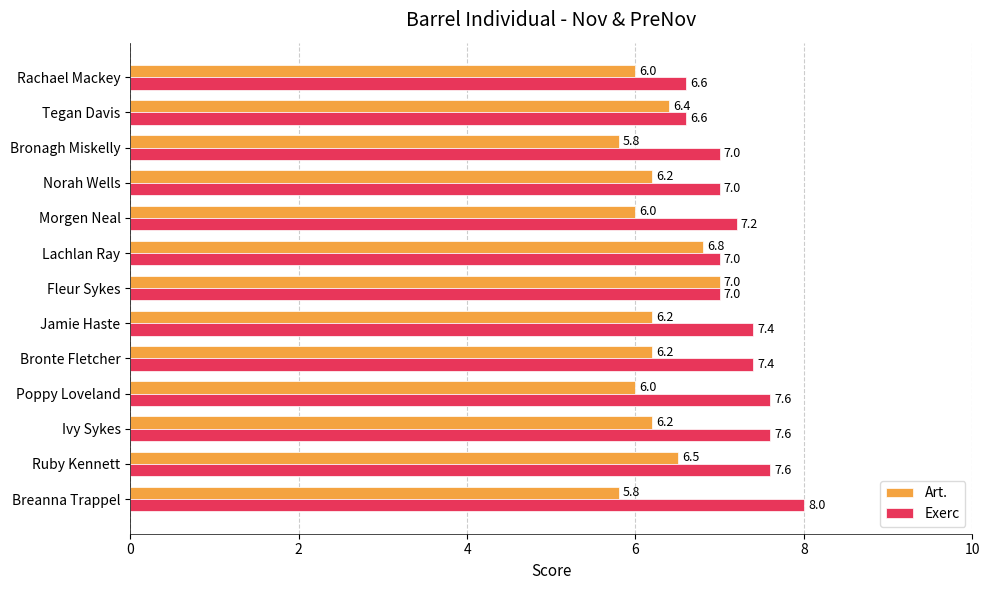

How many values in the Art. series are below 6?

2